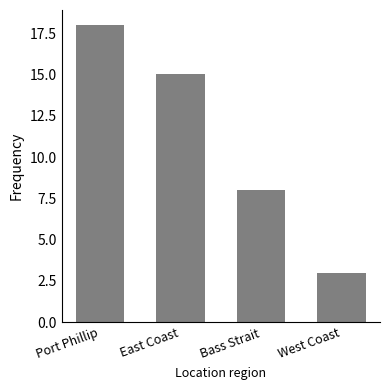

Are the bars horizontal?

No